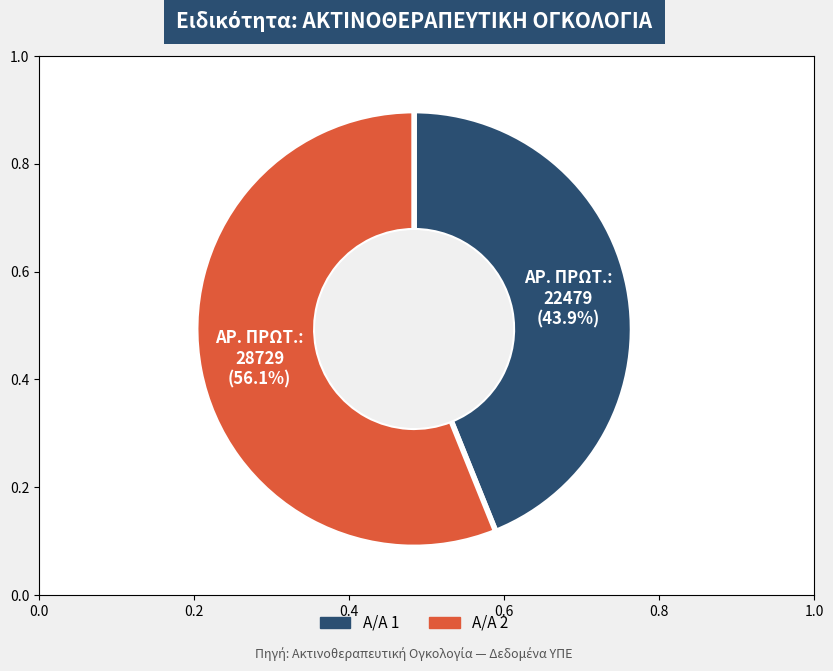

Is there a majority slice in this chart?

Yes